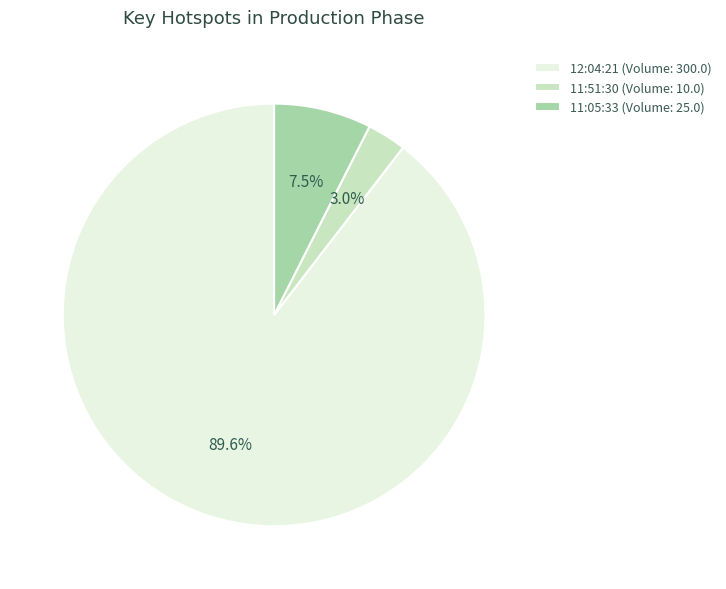

Which slice is the smallest?

11:51:30